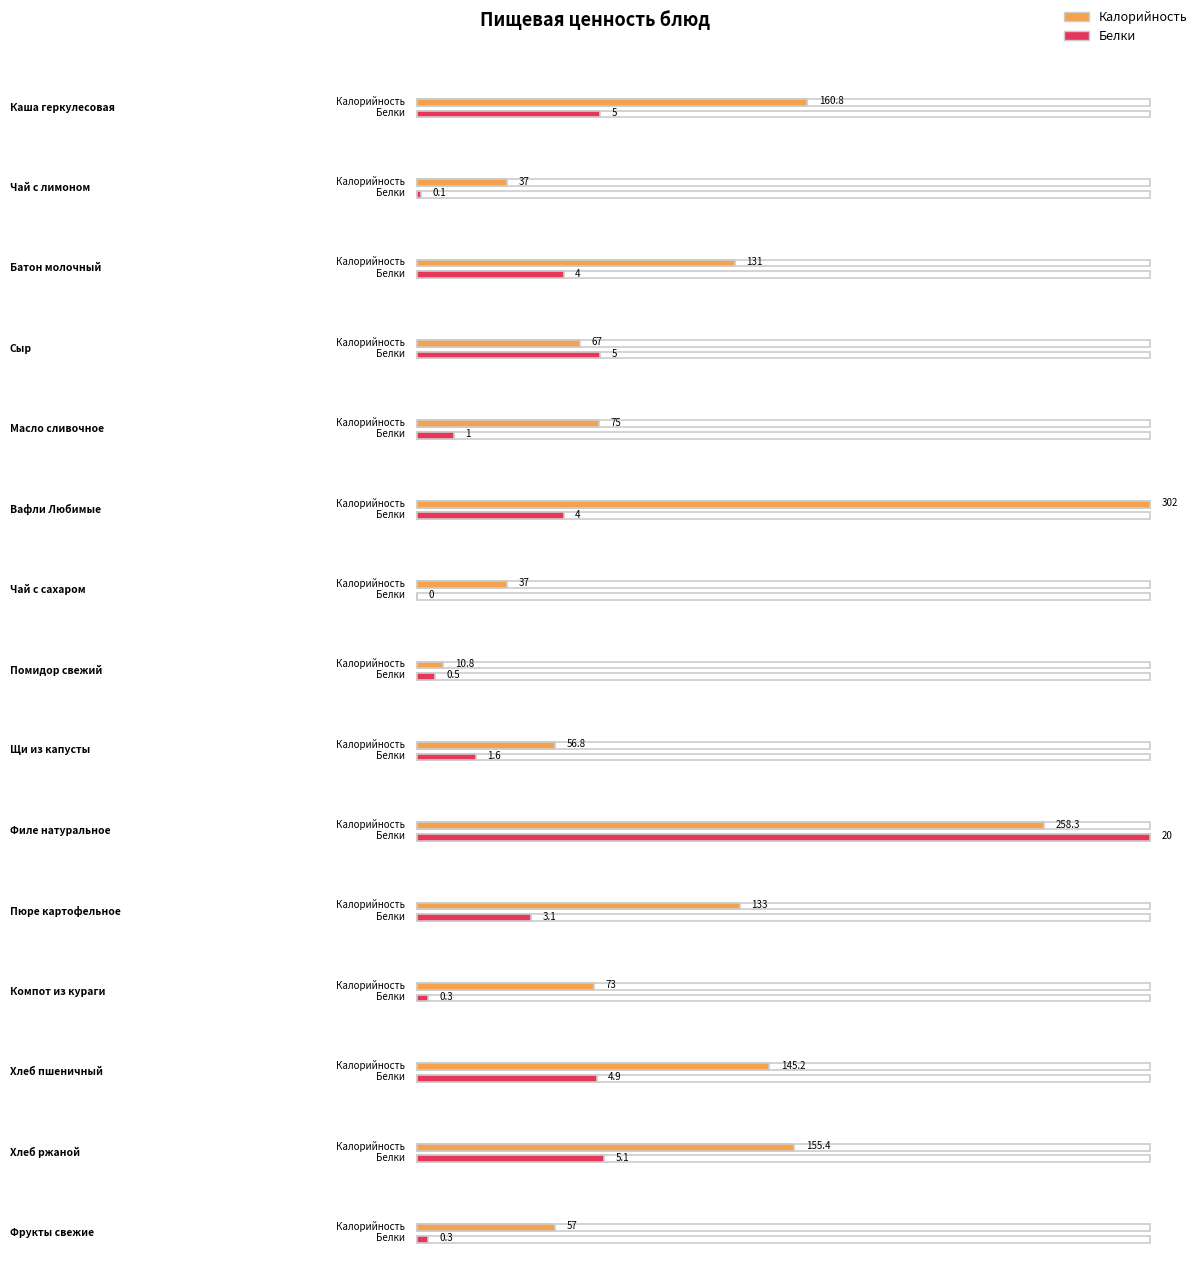

Reading left to right, transcribe all the data shown in this chart.

Калорийность: Каша геркулесовая=160.8	Чай с лимоном=37.0	Батон молочный=131.0	Сыр=67.0	Масло сливочное=75.0	Вафли Любимые=302.0	Чай с сахаром=37.0	Помидор свежий=10.8	Щи из капусты=56.8	Филе натуральное=258.3	Пюре картофельное=133.0	Компот из кураги=73.0	Хлеб пшеничный=145.2	Хлеб ржаной=155.4	Фрукты свежие=57.0
Белки: Каша геркулесовая=5.0	Чай с лимоном=0.1	Батон молочный=4.0	Сыр=5.0	Масло сливочное=1.0	Вафли Любимые=4.0	Чай с сахаром=0.0	Помидор свежий=0.5	Щи из капусты=1.6	Филе натуральное=20.0	Пюре картофельное=3.1	Компот из кураги=0.3	Хлеб пшеничный=4.9	Хлеб ржаной=5.1	Фрукты свежие=0.3